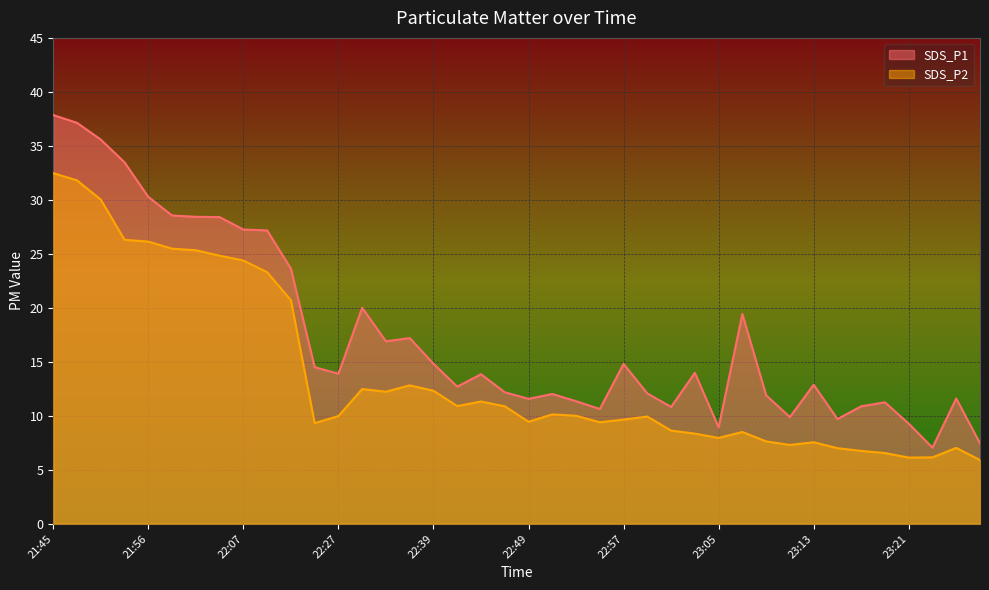

What is the approximate value of SDS_P1 at 22:53?

11.3